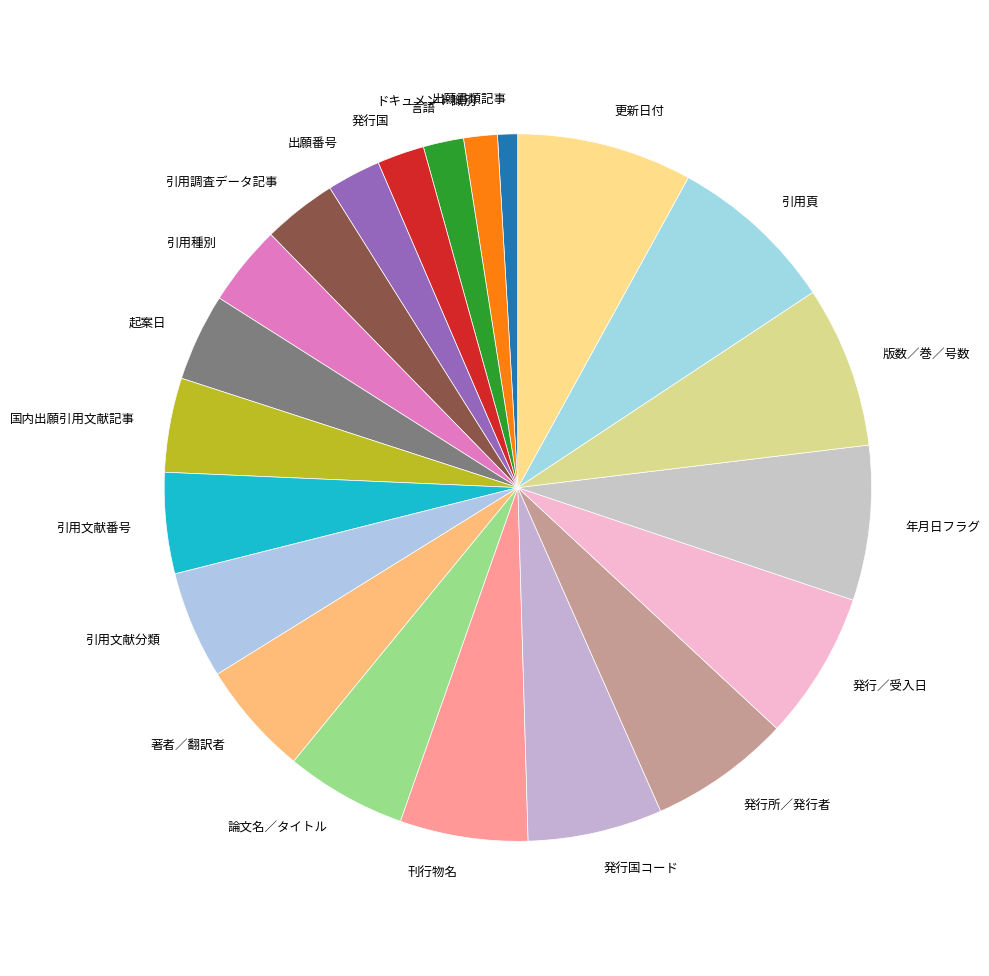

What is the smallest slice in the pie chart?

出願書類記事